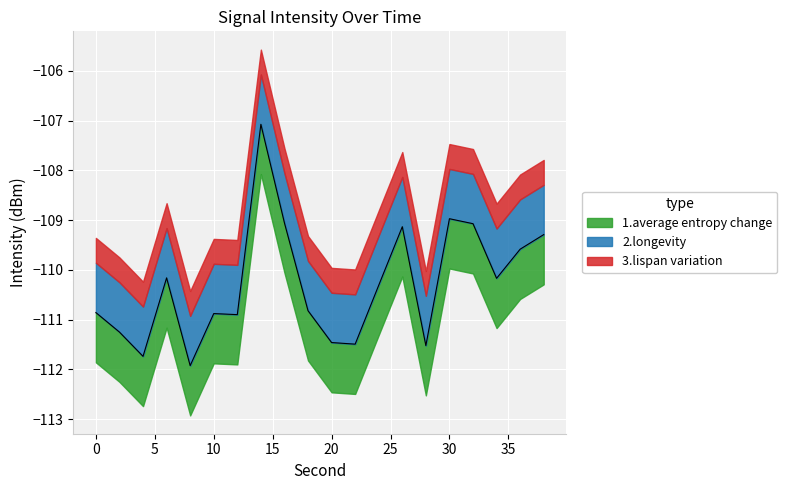

True or false: intensity_upper and intensity_lower cross at least once.

False